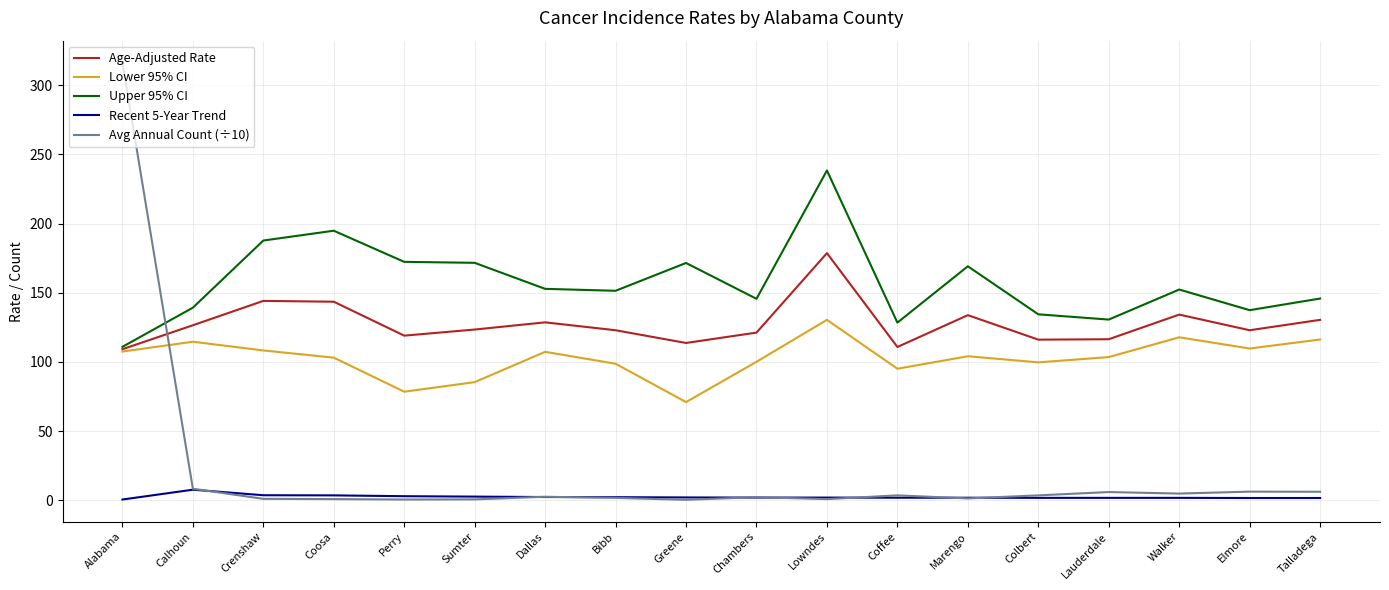

Which series has the largest total across all categories?

Upper 95% CI